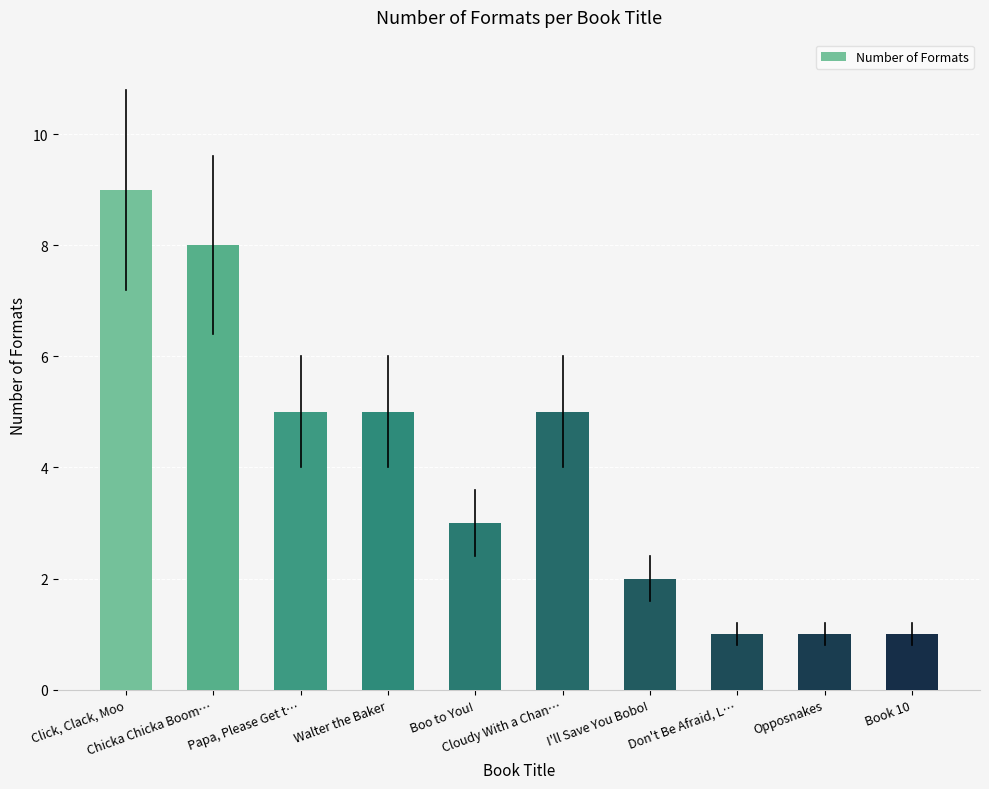

What is the label of the 10th bar from the right?

Click, Clack, Moo